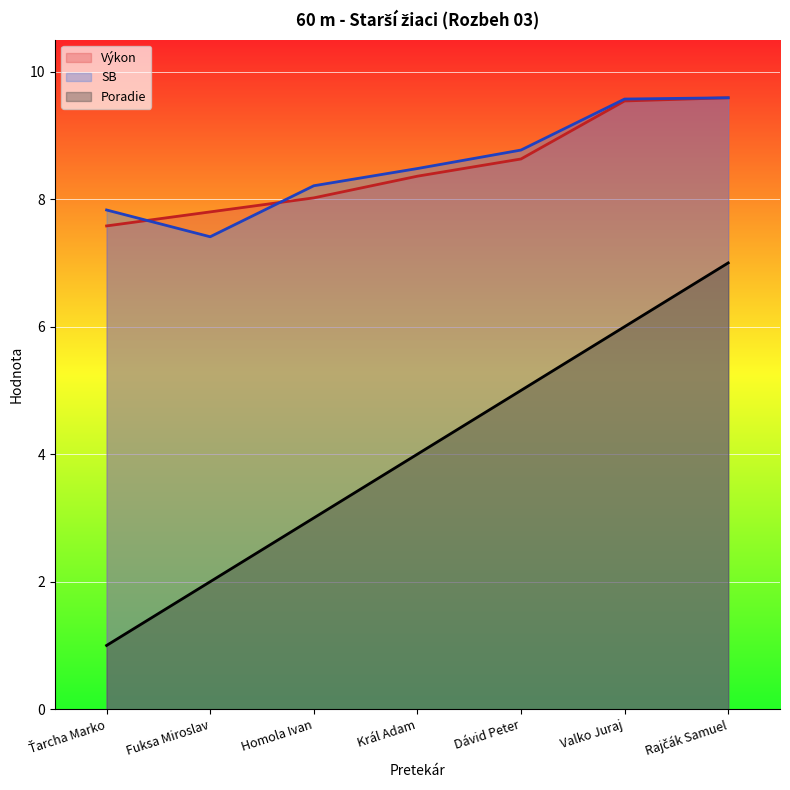

What is the label of the 6th point from the right?

Fuksa Miroslav